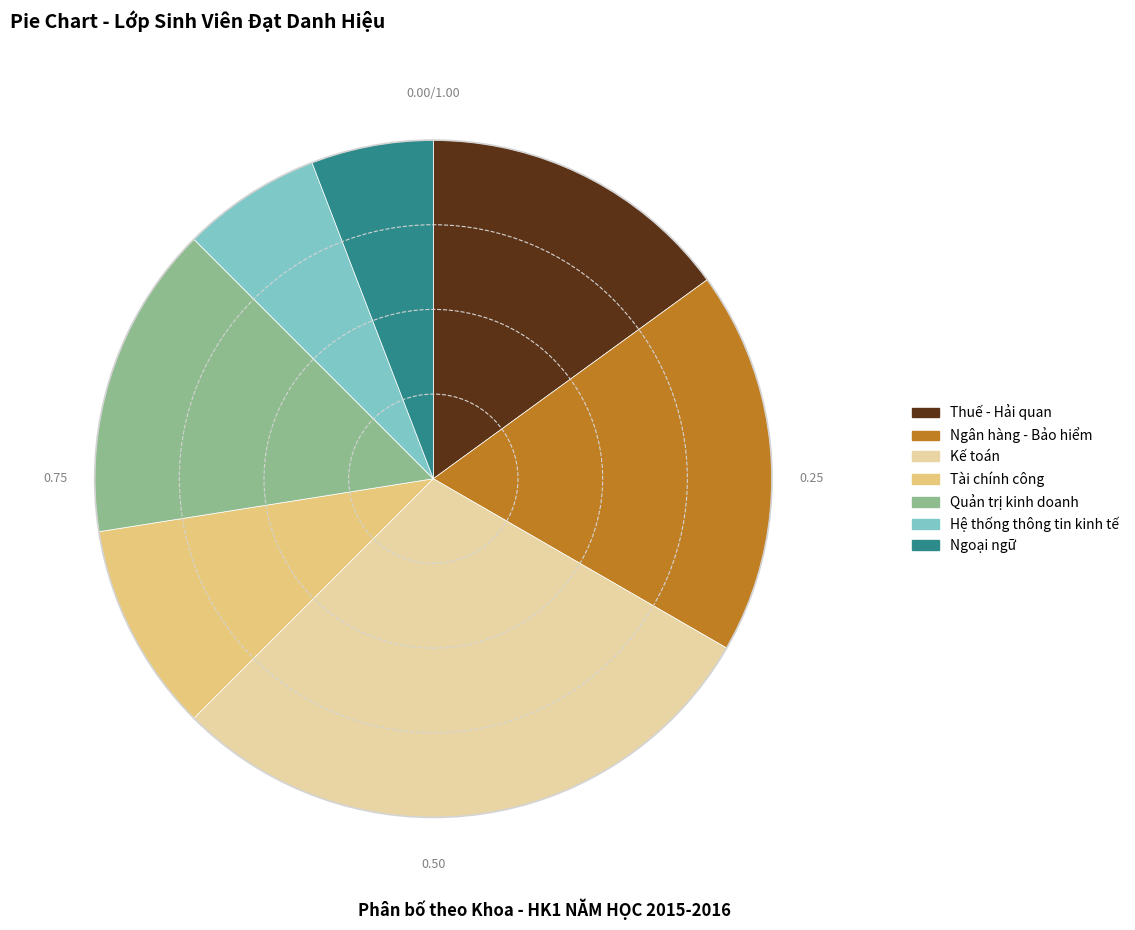

Do Hệ thống thông tin kinh tế and Ngân hàng - Bảo hiểm together represent more than half of the pie?

No